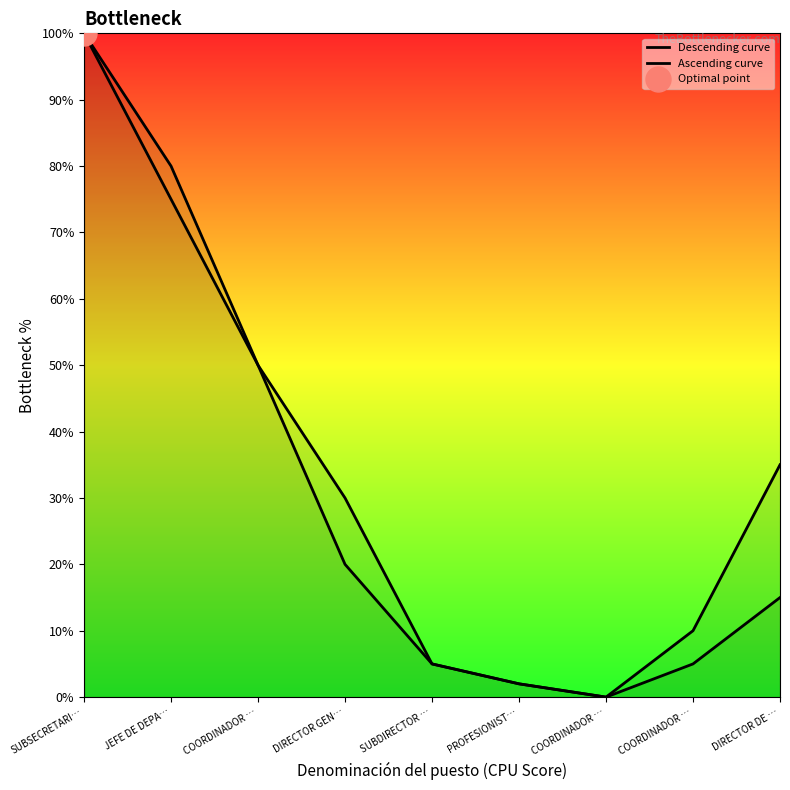

True or false: Ascending curve and Descending curve cross at least once.

False